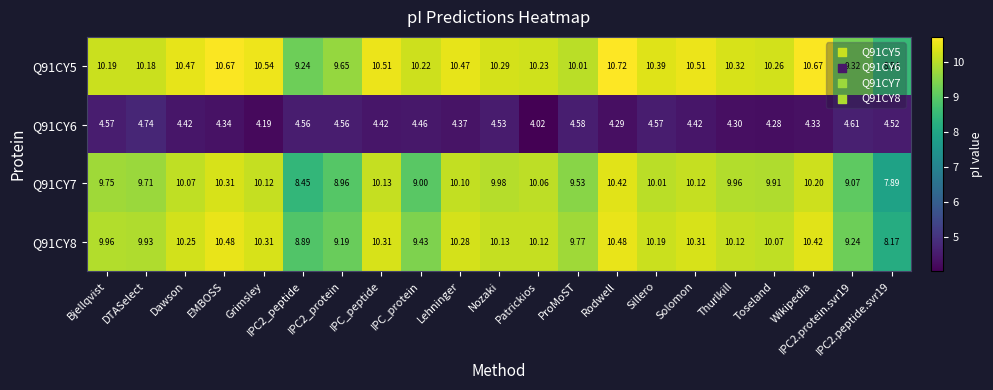

Is the value of Q91CY8 at Rodwell greater than the value of Q91CY5 at IPC2.peptide.svr19?

Yes